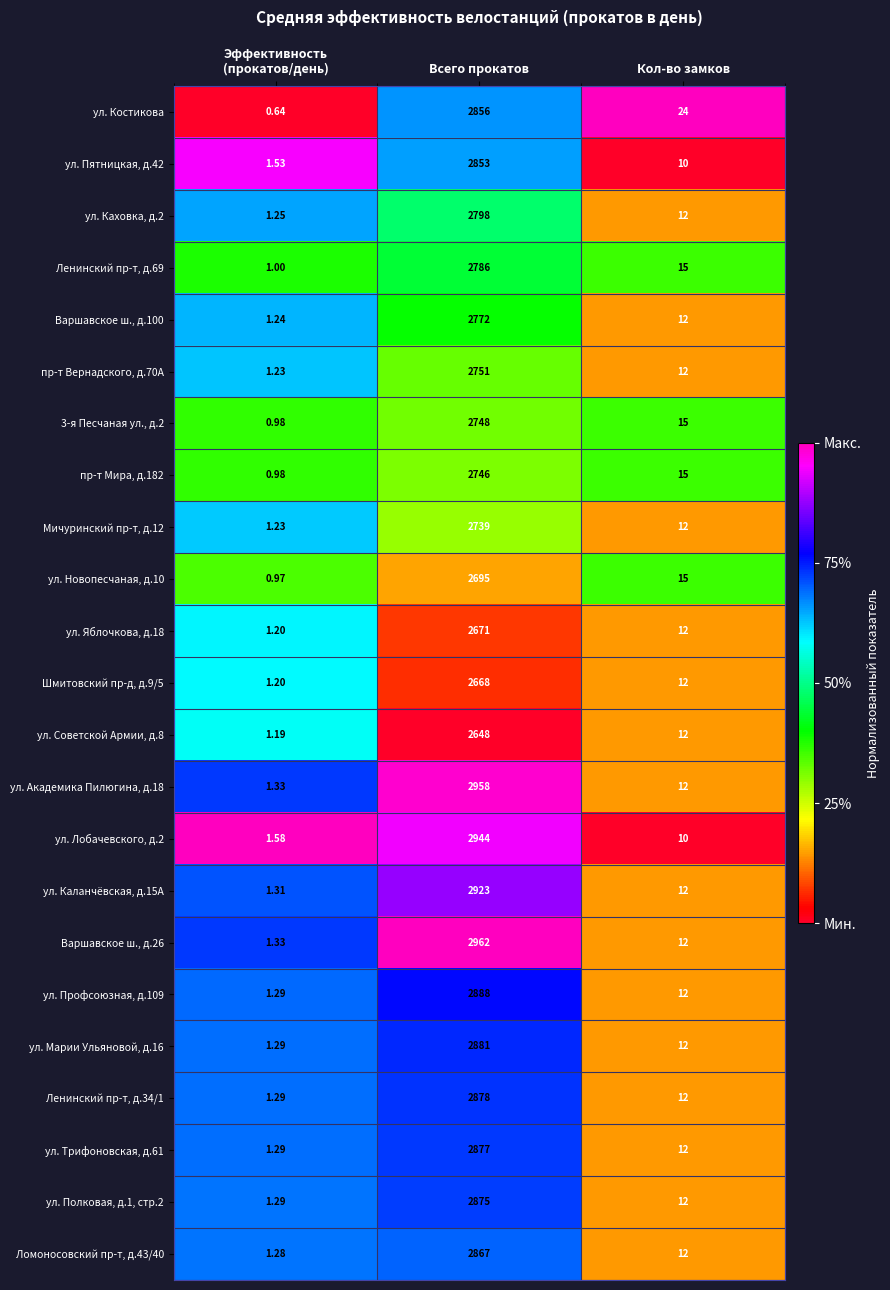

Is the value of ул. Яблочкова, д.18 at Кол-во замков greater than the value of ул. Новопесчаная, д.10 at Всего прокатов?

No